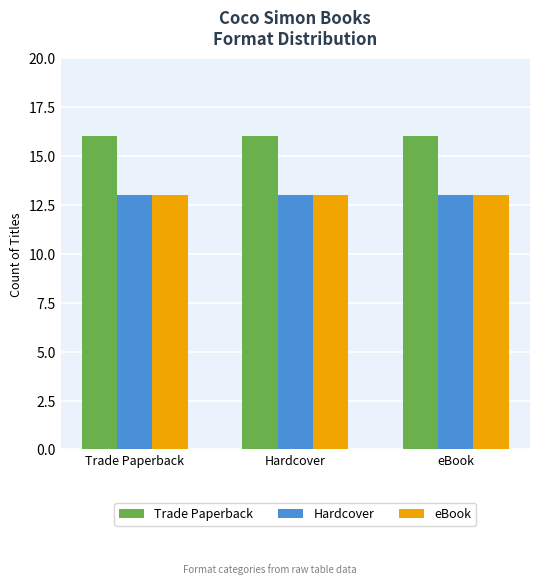

How many categories are shown in the chart?

3